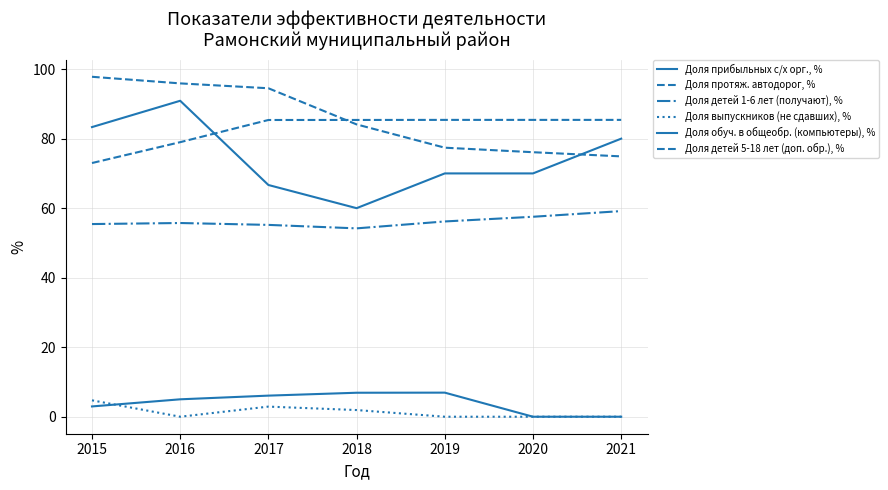

True or false: Доля протяж. автодорог, % has more than 2 interior local peaks.

False